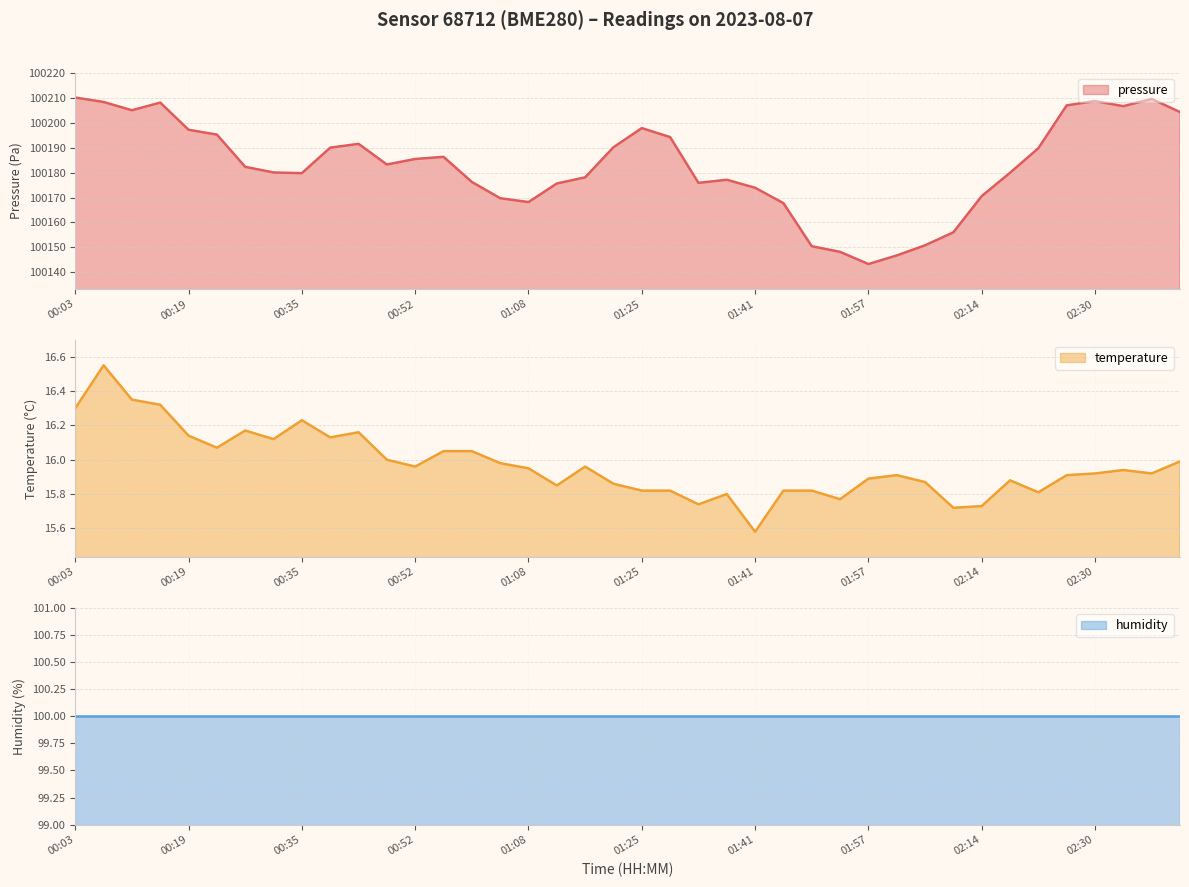

True or false: temperature and pressure intersect in this chart.

False